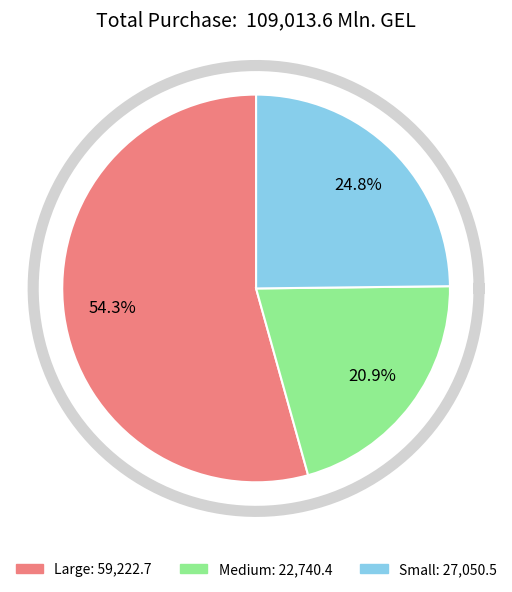

To the nearest percent, what portion does Medium represent?

21%